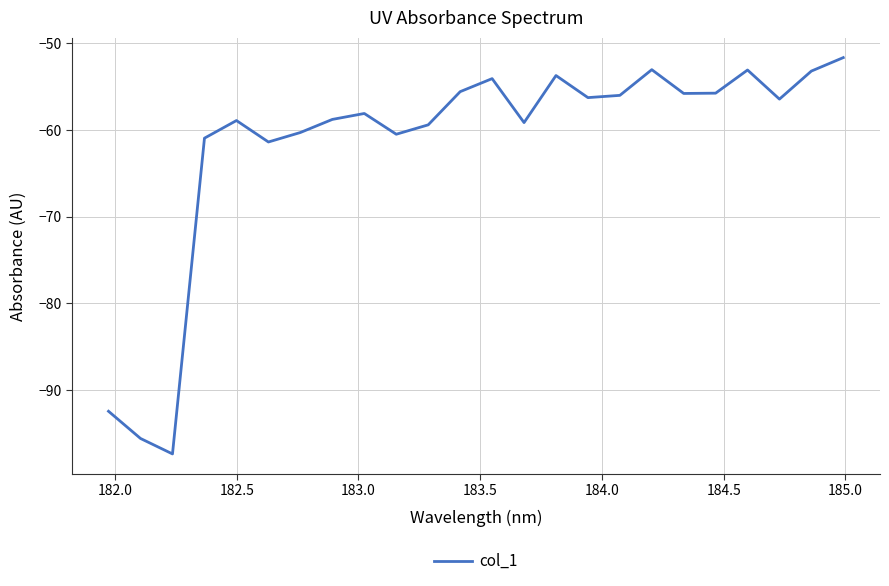

How many interior local peaks (higher than both neighbors) does the data have?

6